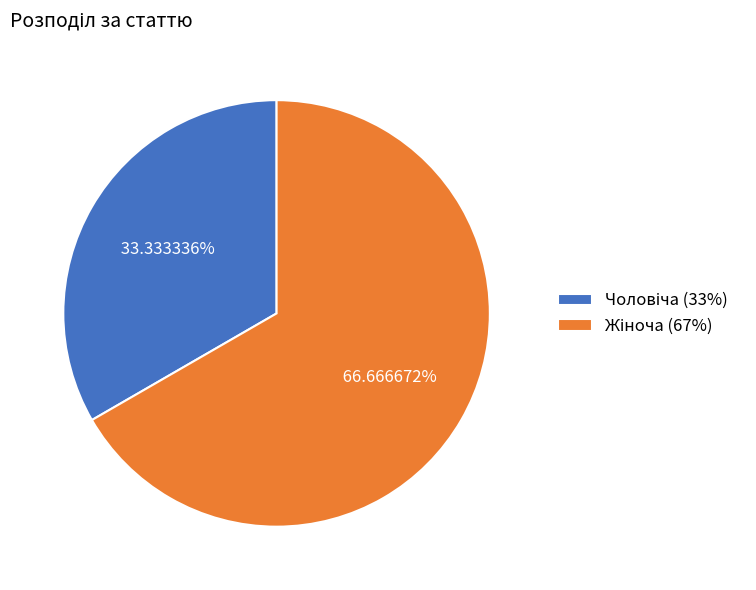

How many segments does this pie chart have?

2